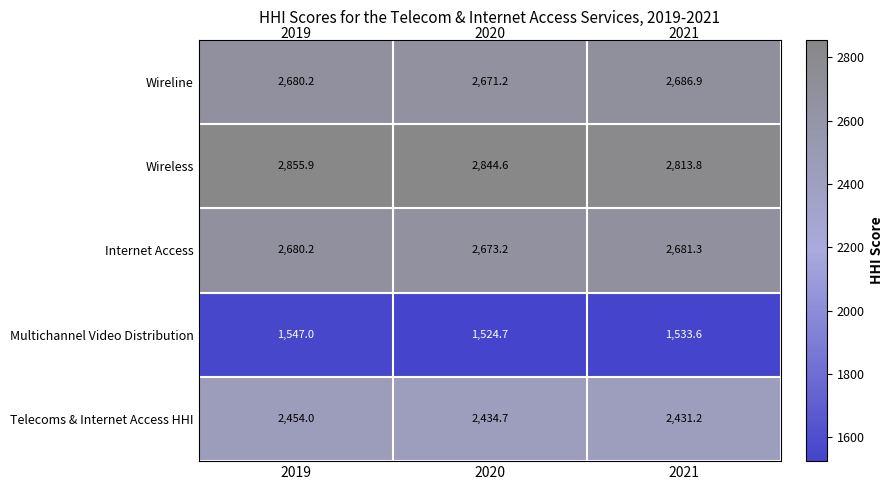

Rank the categories by Internet Access value from highest to lowest.

2021, 2019, 2020